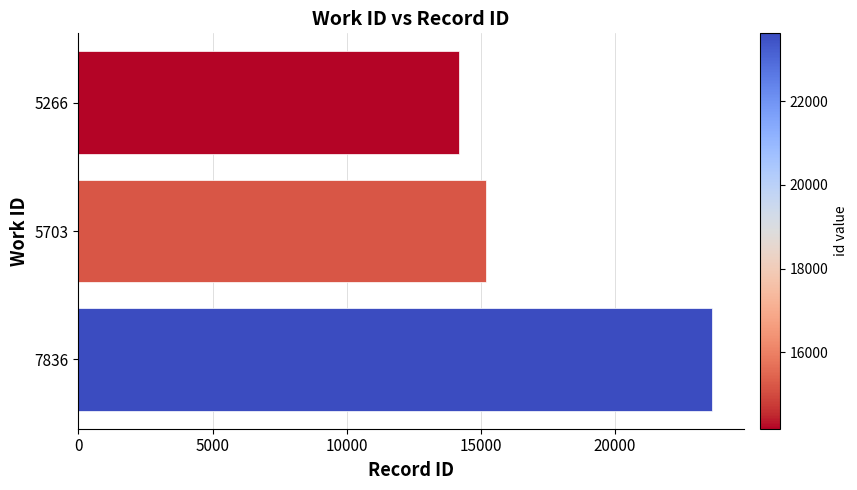

What is the difference between the second highest and minimum values?

1026